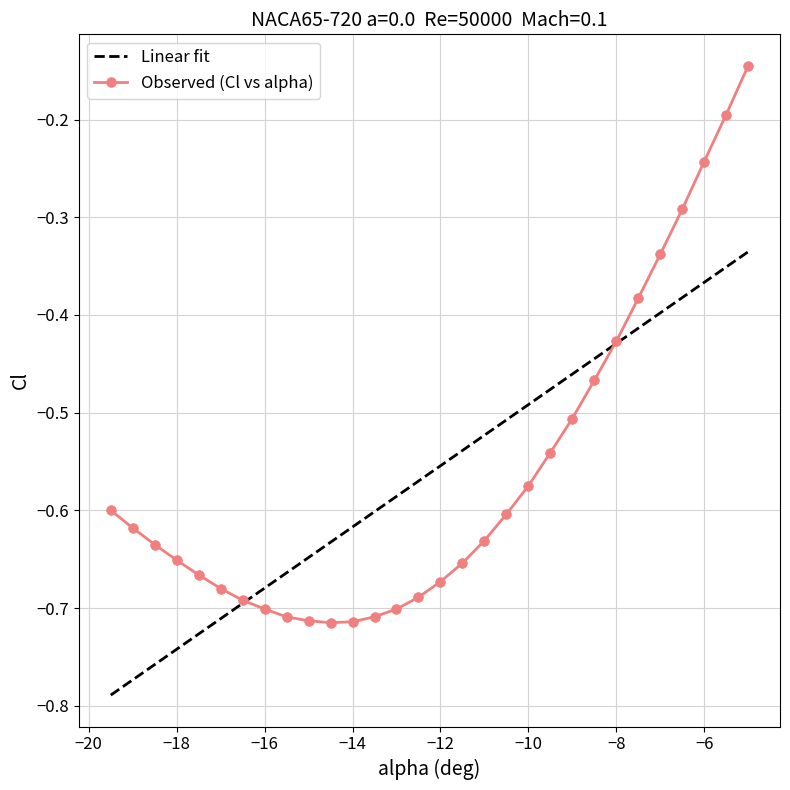

Which series has the largest range (max minus min)?

Observed (Cl vs alpha)